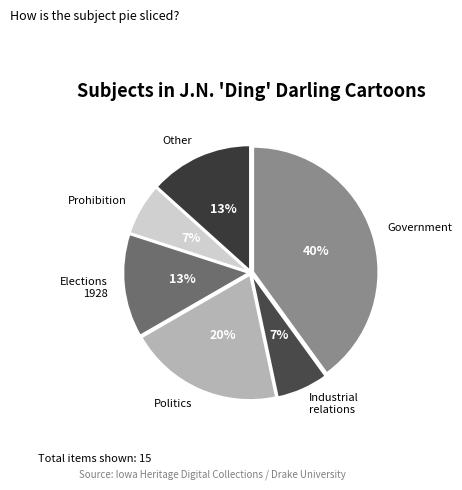

How many slices are in this pie chart?

6